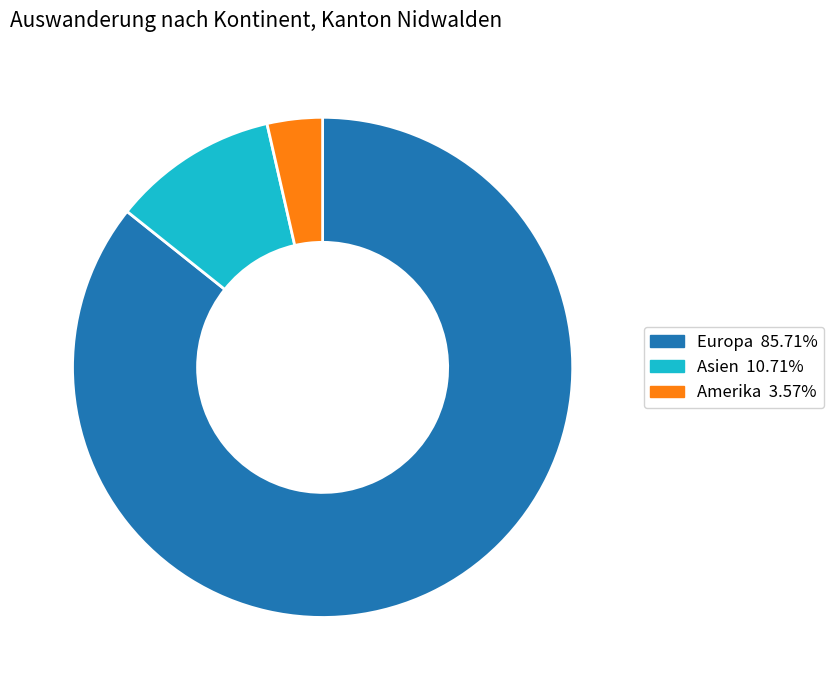

Does any single category account for the majority?

Yes